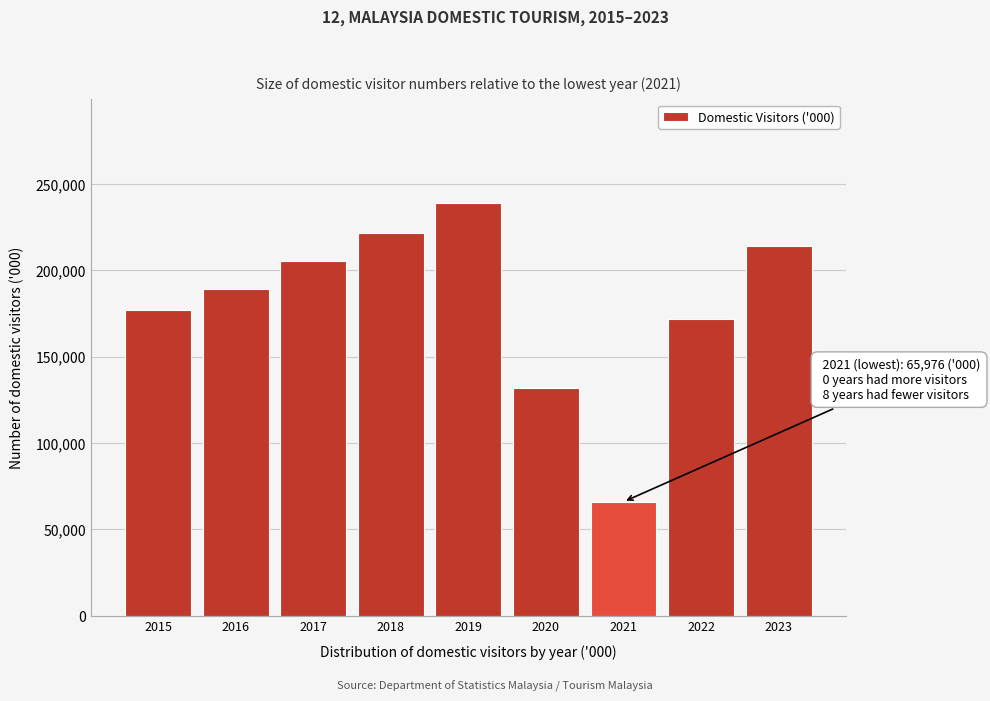

Reading left to right, extract all data points from this chart.

176937	189253	205408	221272	239121	131660	65976	171603	213744